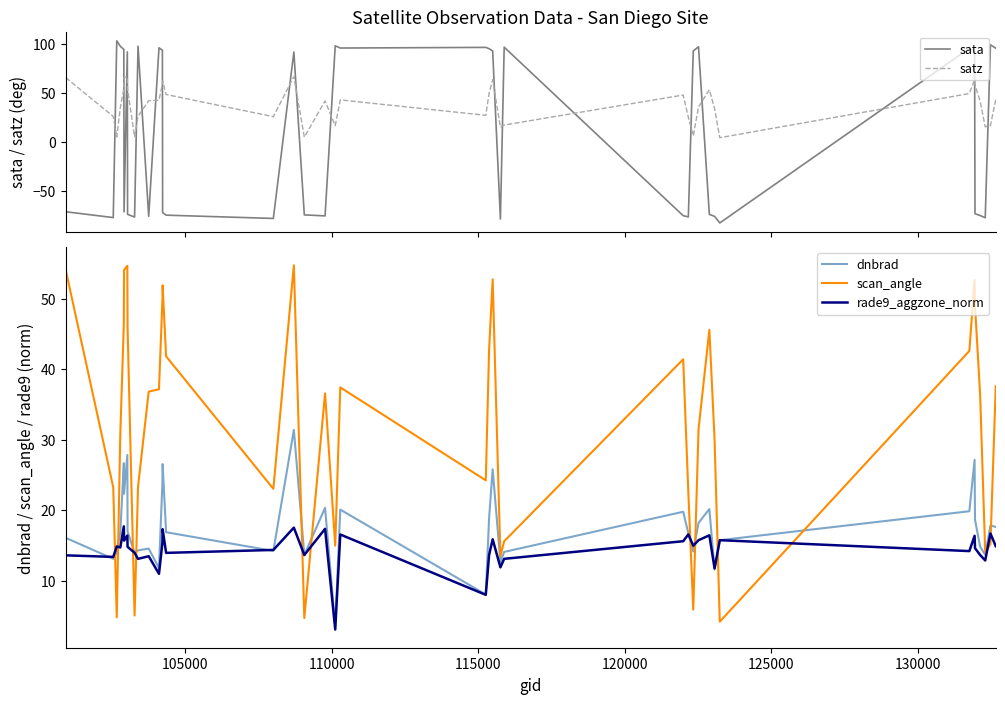

True or false: sata has more than 2 points higher than both neighbors.

True